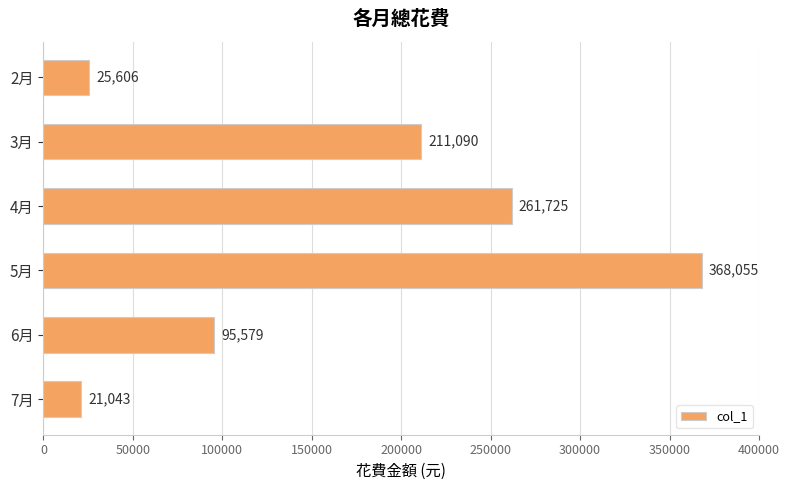

What is the difference between the second highest and second lowest values?

236119